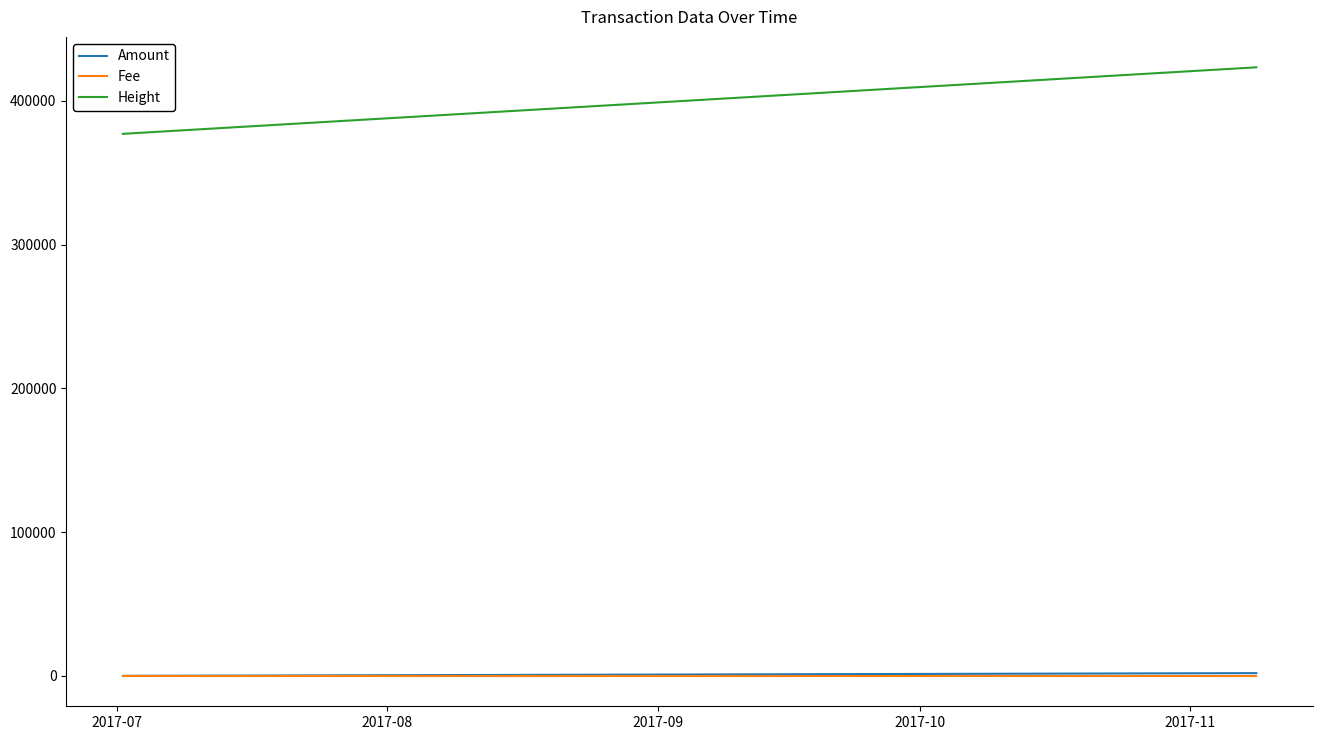

Which series has the widest spread of values?

Height